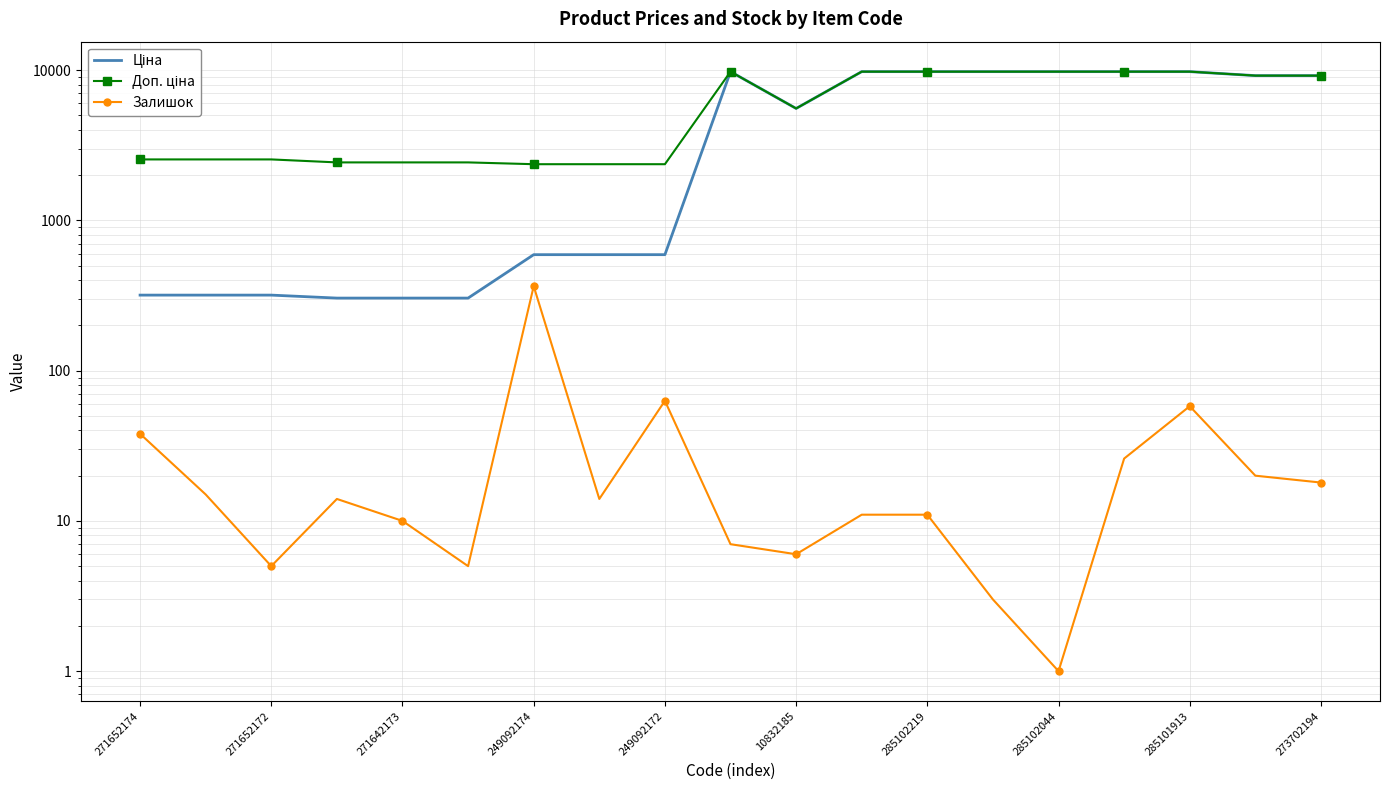

Which series has the largest total across all categories?

Доп. ціна